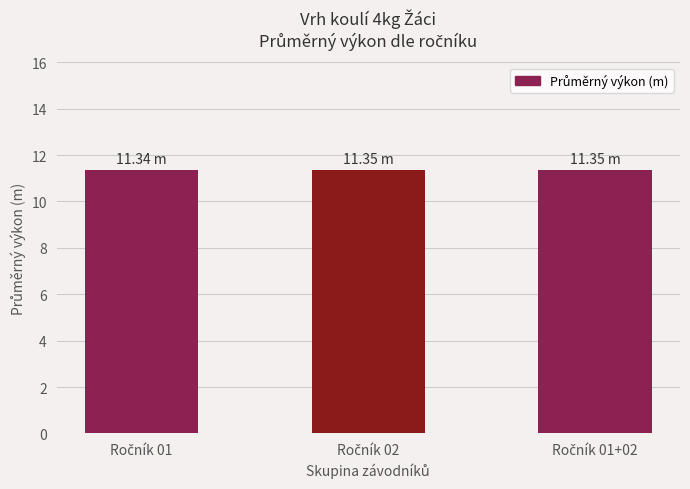

What is the average value?

11.3